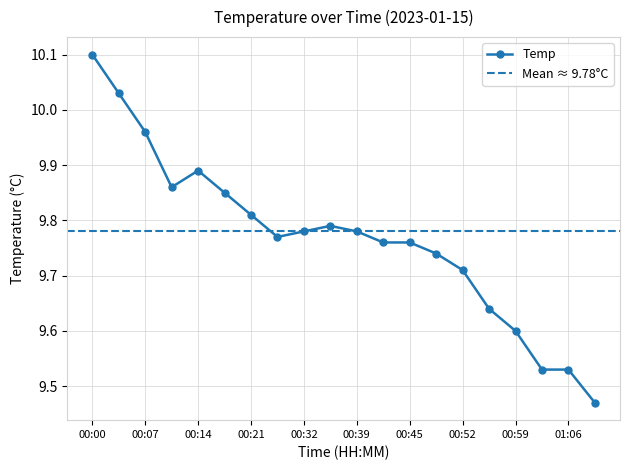

Which category has the lowest value across all series?

01:10